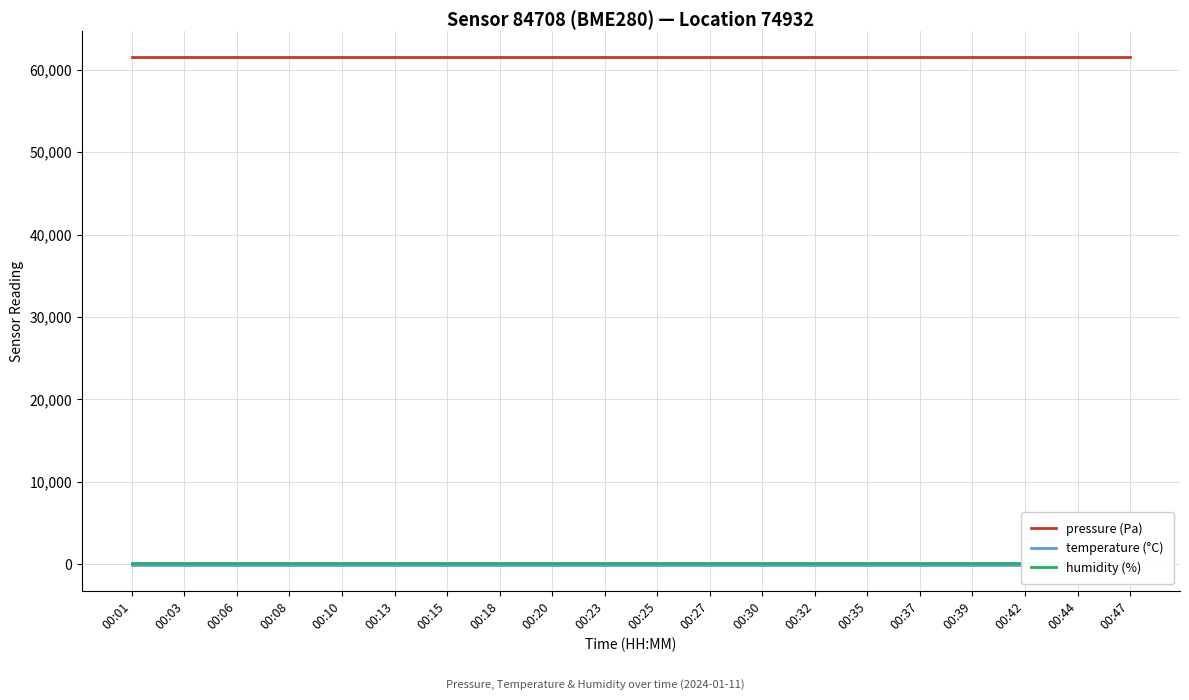

Which series has the widest spread of values?

pressure (Pa)